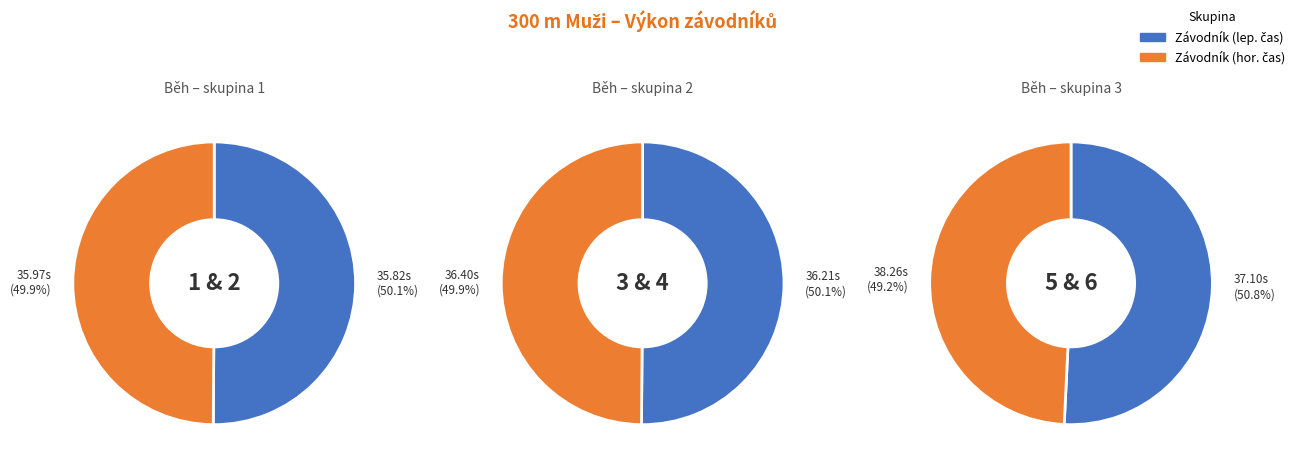

How many segments does this pie chart have?

6